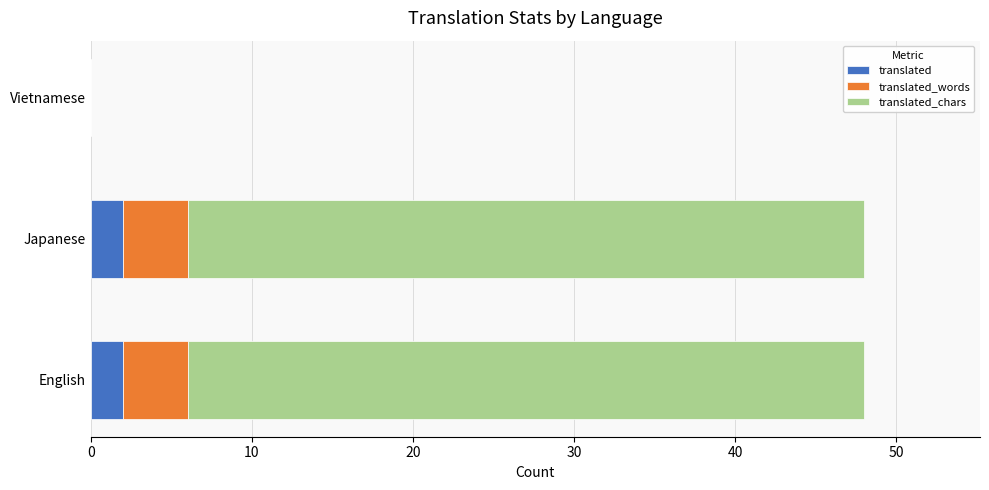

What is the total value across all series at Japanese?

48